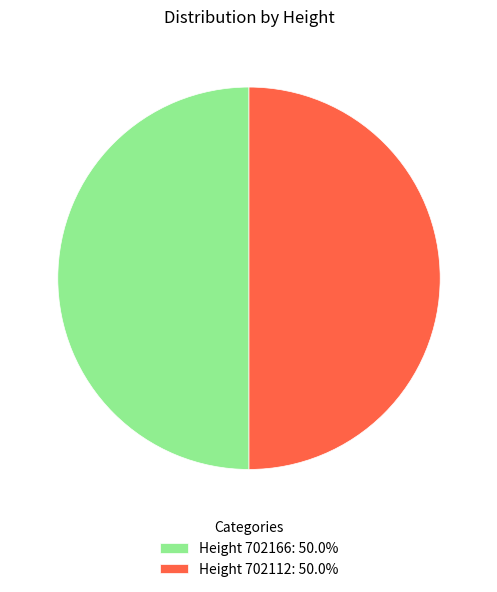

Approximately how many times larger is the value at Height 702166: 50.0% compared to Height 702112: 50.0%?

1.0